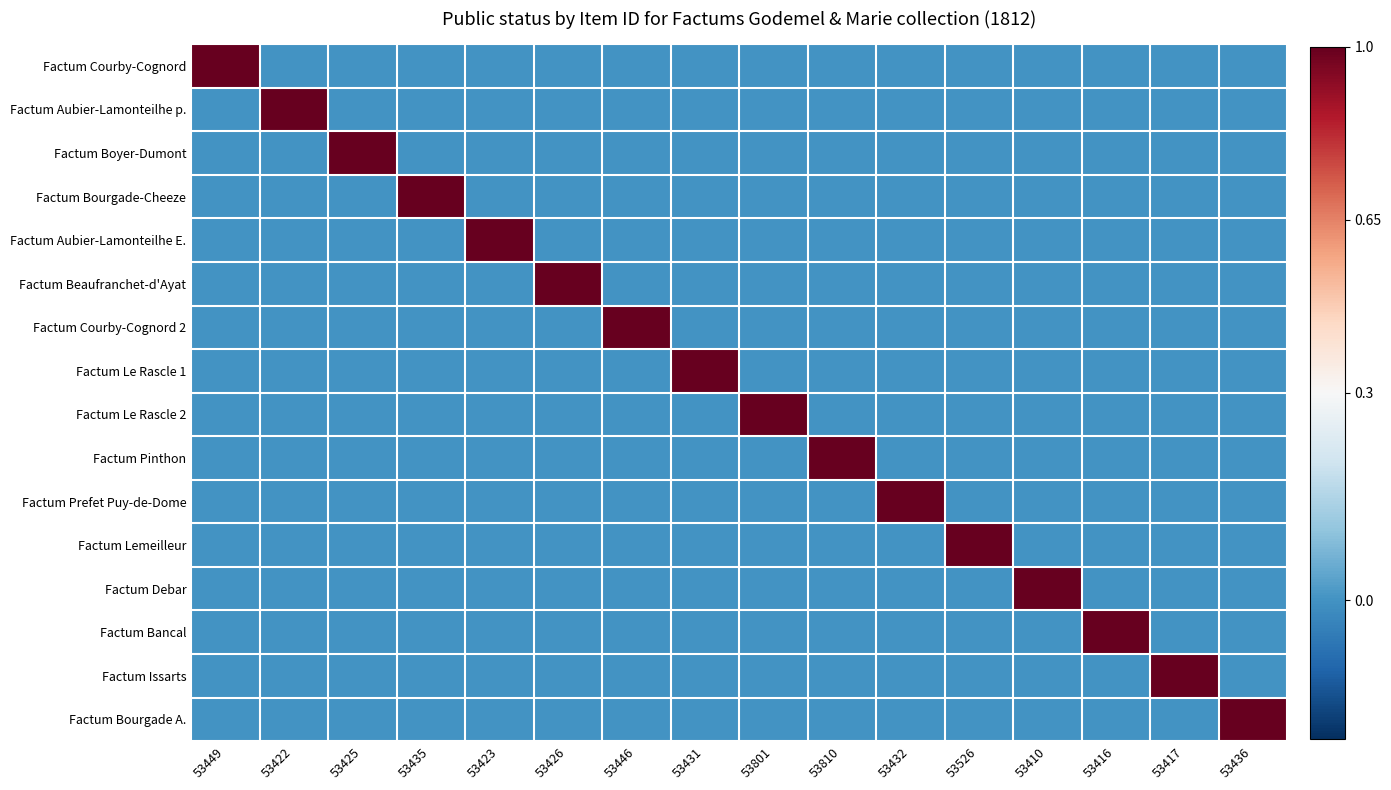

Which category has the lowest value across all series?

53422